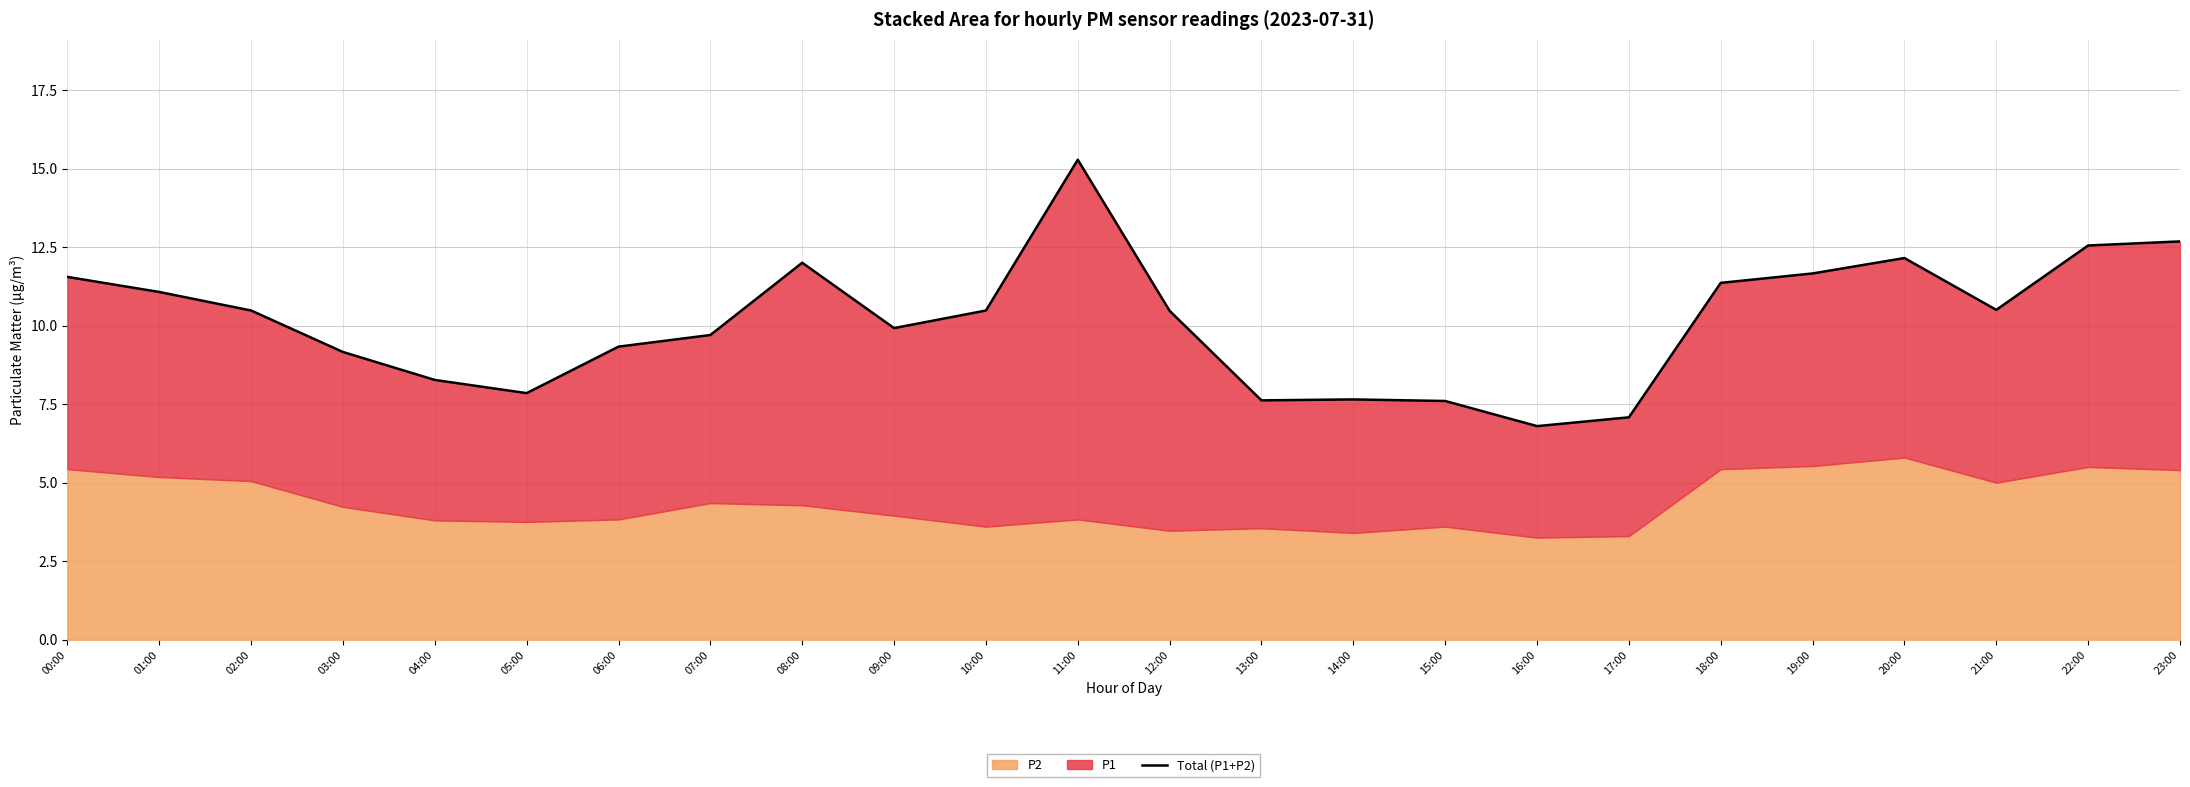

Rank the categories by value from lowest to highest.

16:00, 17:00, 15:00, 13:00, 14:00, 05:00, 04:00, 03:00, 06:00, 07:00, 09:00, 12:00, 02:00, 10:00, 21:00, 01:00, 18:00, 00:00, 19:00, 08:00, 20:00, 22:00, 23:00, 11:00